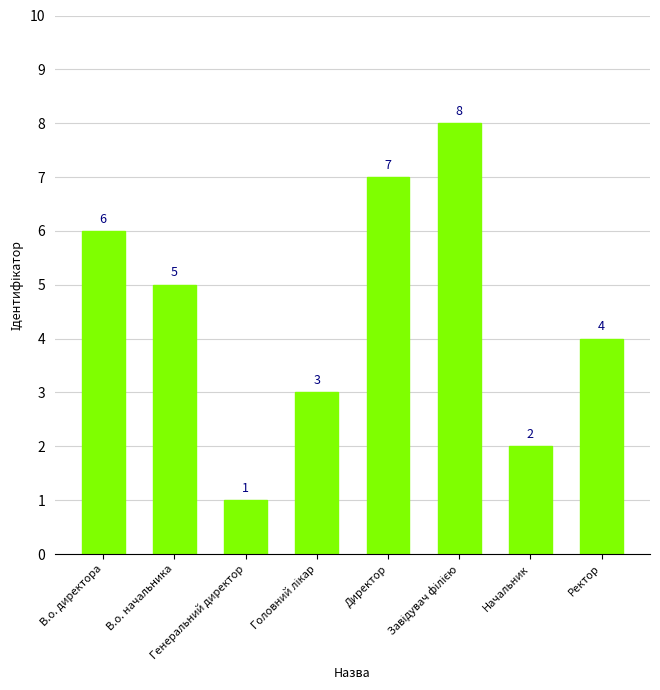

Count the values in the range 3 to 7.

5